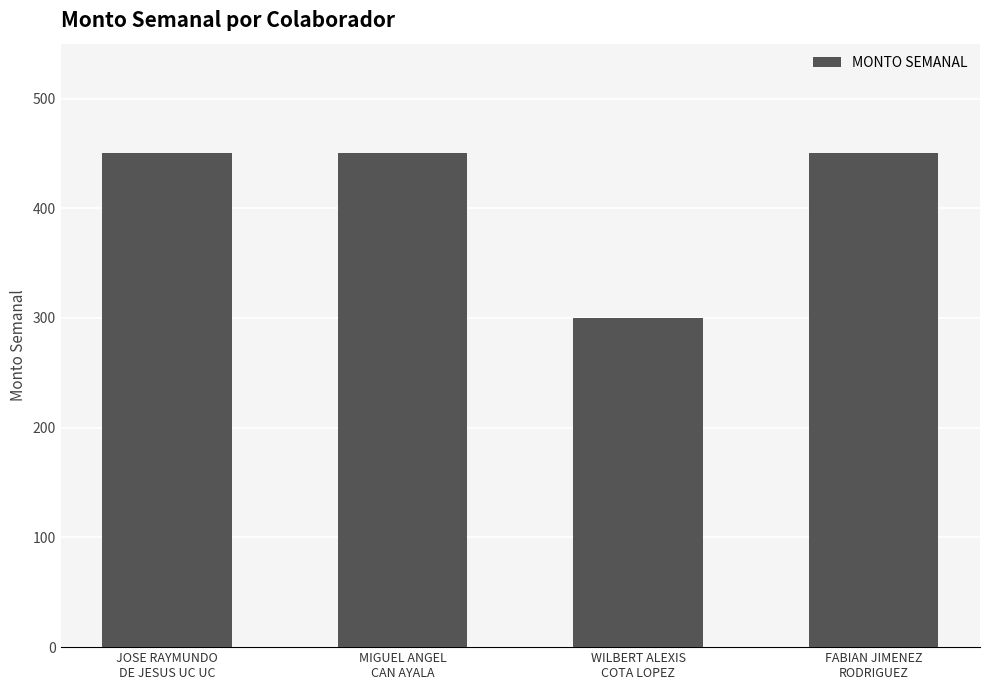

Reading left to right, extract all data points from this chart.

450	450	300	450